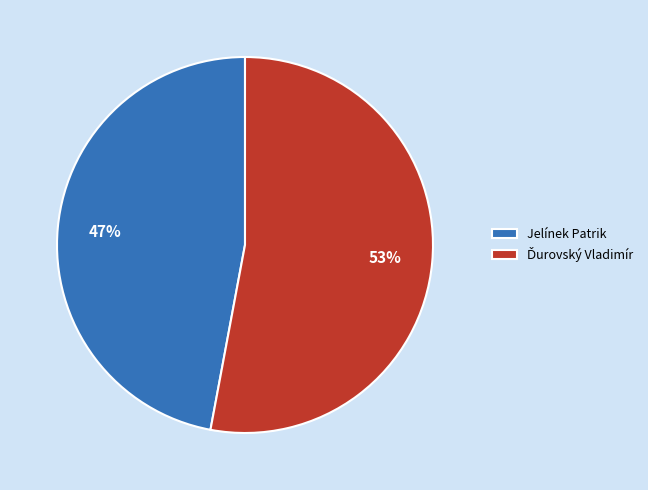

Does Jelínek Patrik represent more than half of the total?

No